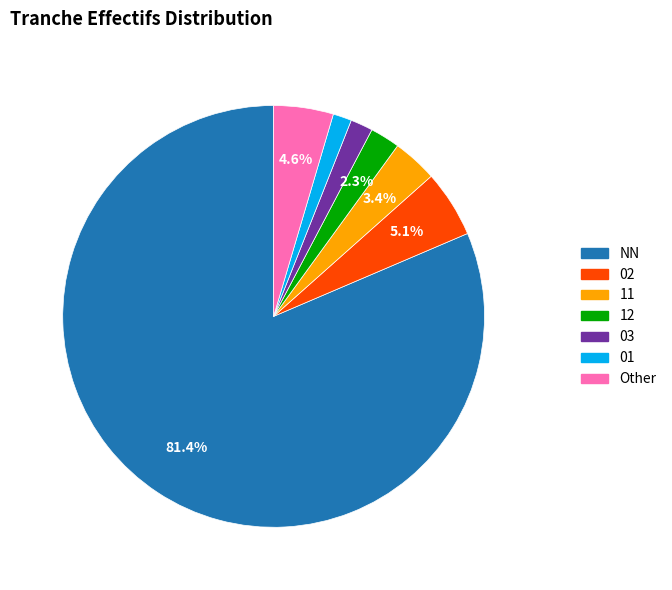

What is the ratio of the value at 11 to the value at 12?

1.5